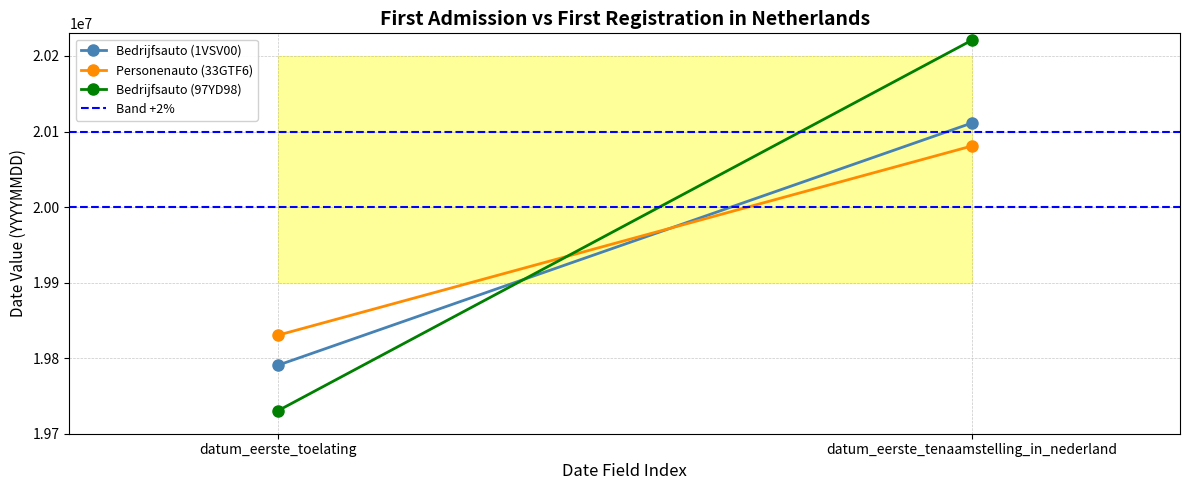

What is the label of the 1st point from the left?

datum_eerste_toelating